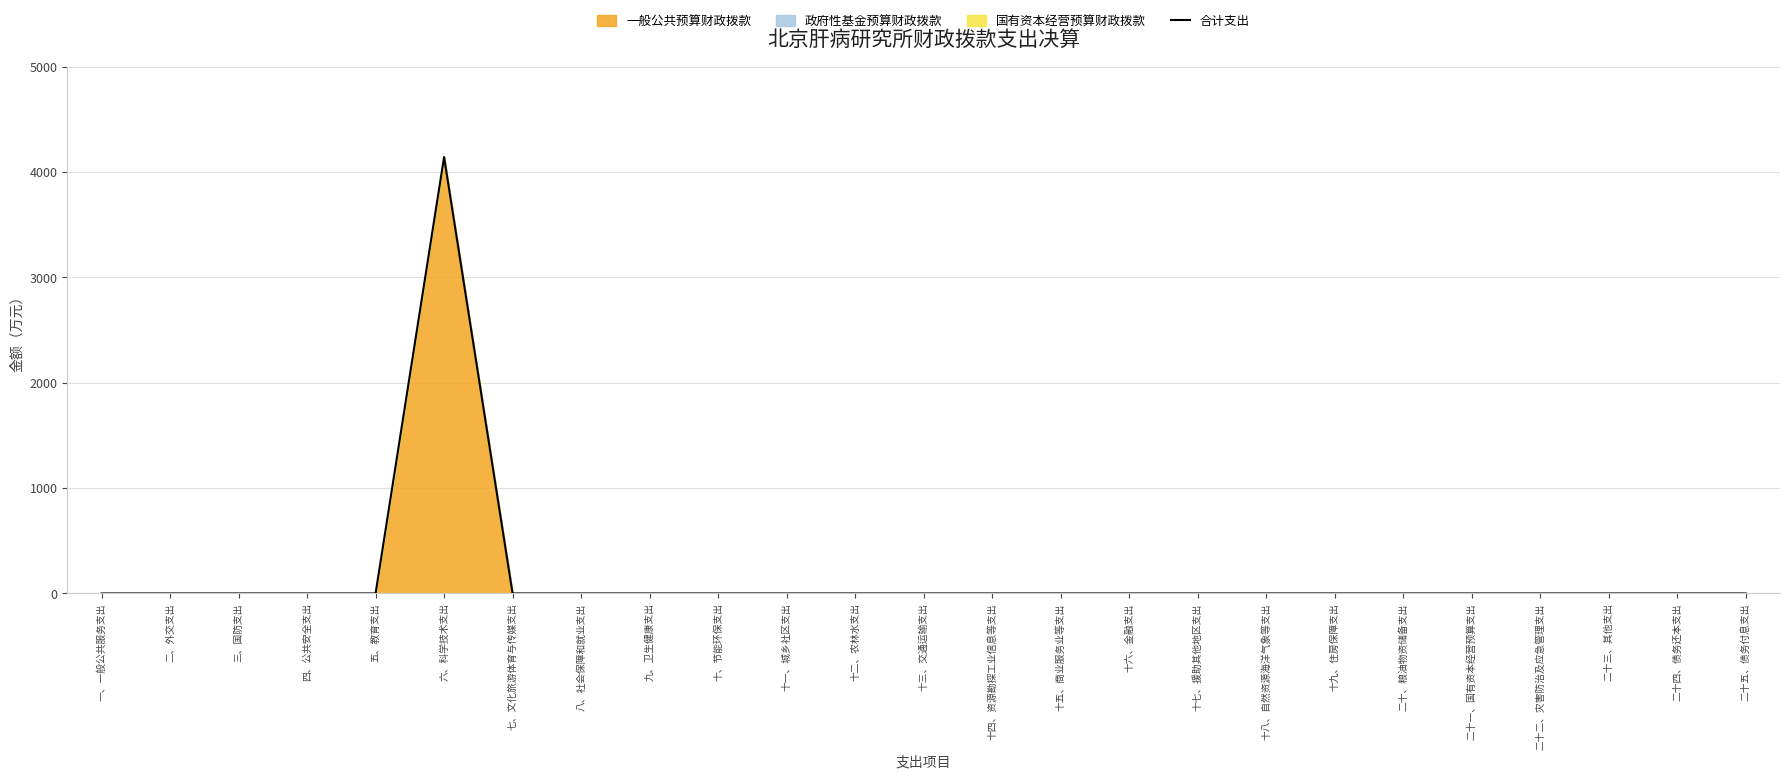

List the labels in order of value, largest first.

六、科学技术支出, 一、一般公共服务支出, 二、外交支出, 三、国防支出, 四、公共安全支出, 五、教育支出, 七、文化旅游体育与传媒支出, 八、社会保障和就业支出, 九、卫生健康支出, 十、节能环保支出, 十一、城乡社区支出, 十二、农林水支出, 十三、交通运输支出, 十四、资源勘探工业信息等支出, 十五、商业服务业等支出, 十六、金融支出, 十七、援助其他地区支出, 十八、自然资源海洋气象等支出, 十九、住房保障支出, 二十、粮油物资储备支出, 二十一、国有资本经营预算支出, 二十二、灾害防治及应急管理支出, 二十三、其他支出, 二十四、债务还本支出, 二十五、债务付息支出